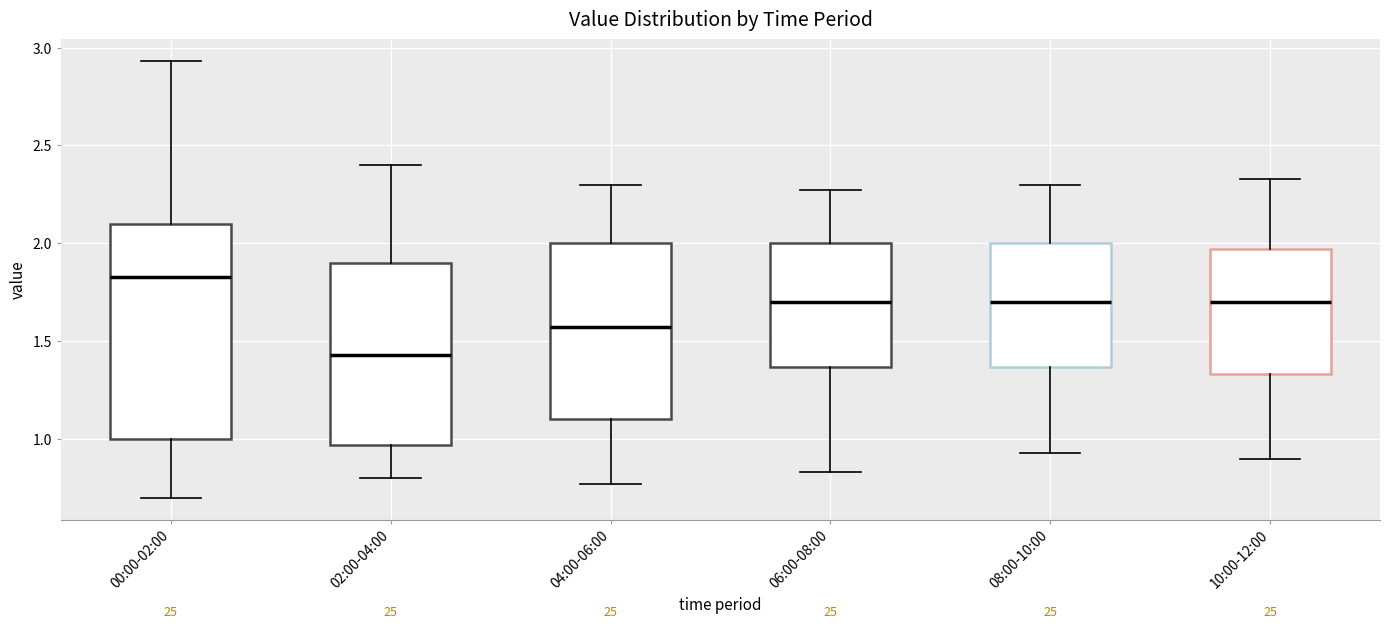

Where does the lower whisker of the box for 04:00-06:00 end on the y-axis? The values are not printed on the chart, so give them approximately, as read against the axis.

0.75